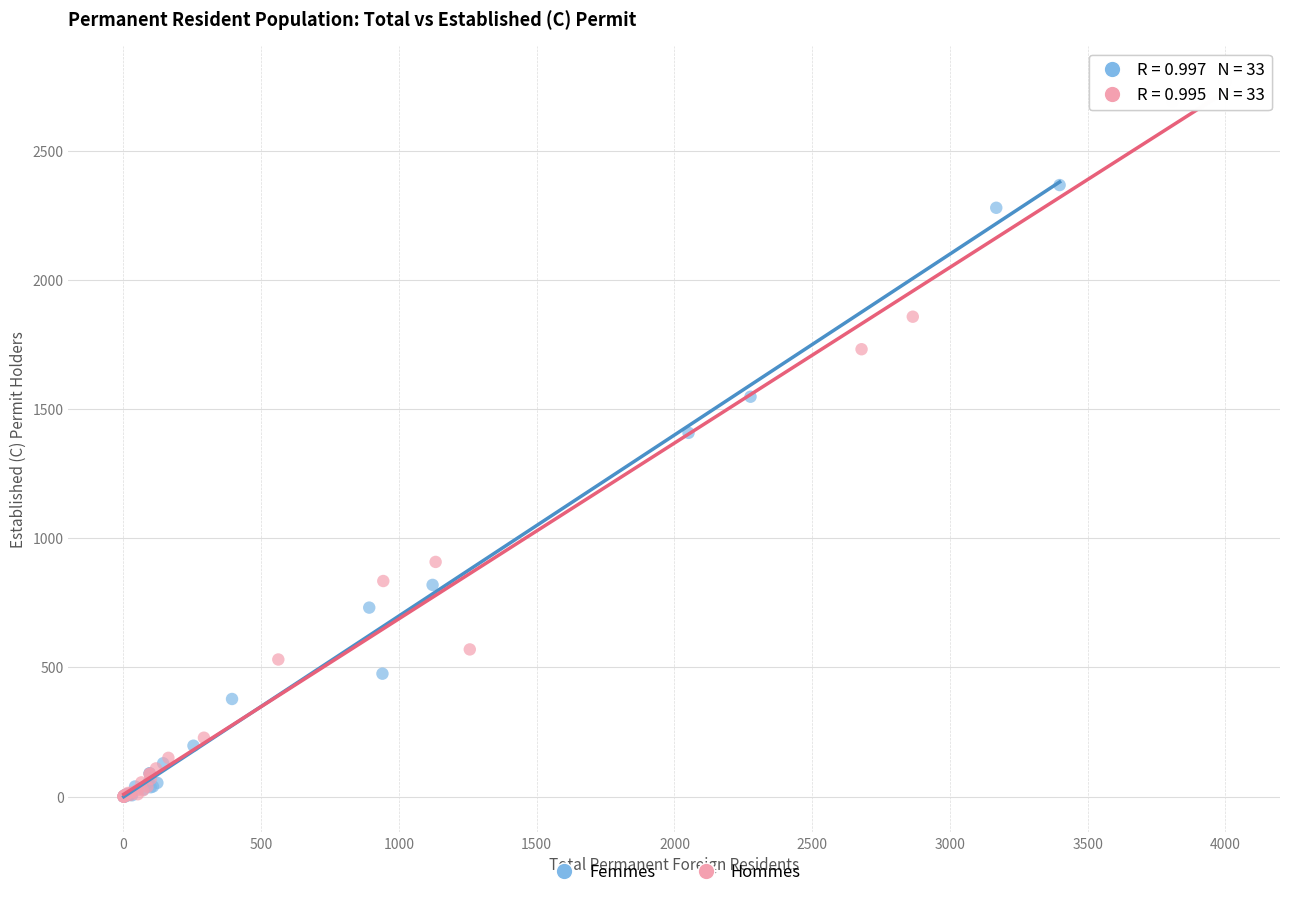

Which series has the widest spread of Y values?

Hommes